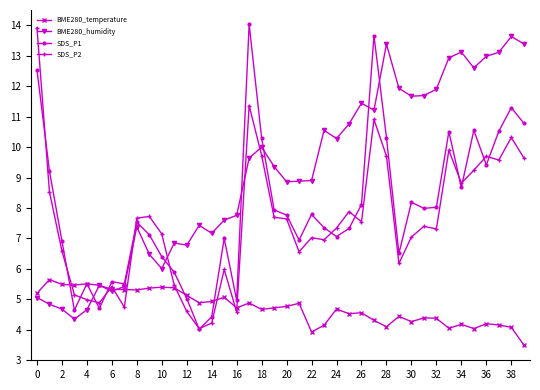

What is the value of the BME280_temperature point at the 13th from the left?

5.1